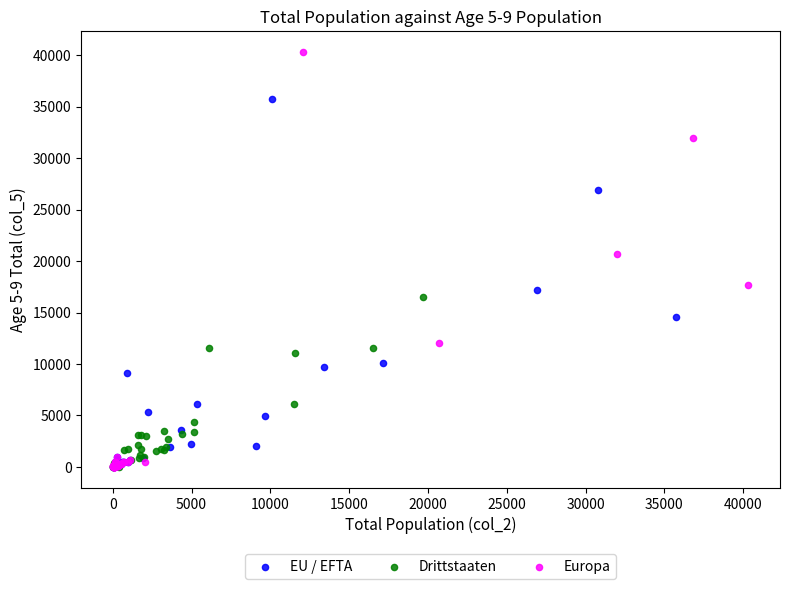

Which series contains the highest Y value?

Europa